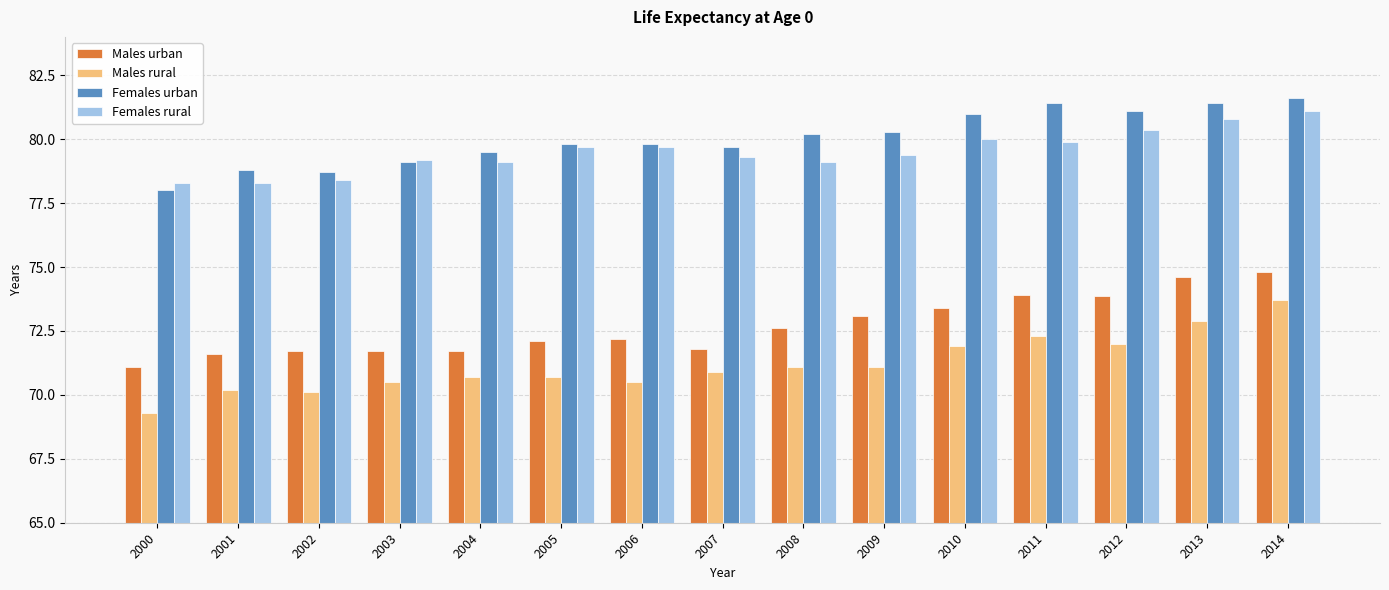

At 2009, list the series in order from smallest to largest.

Males rural, Males urban, Females rural, Females urban